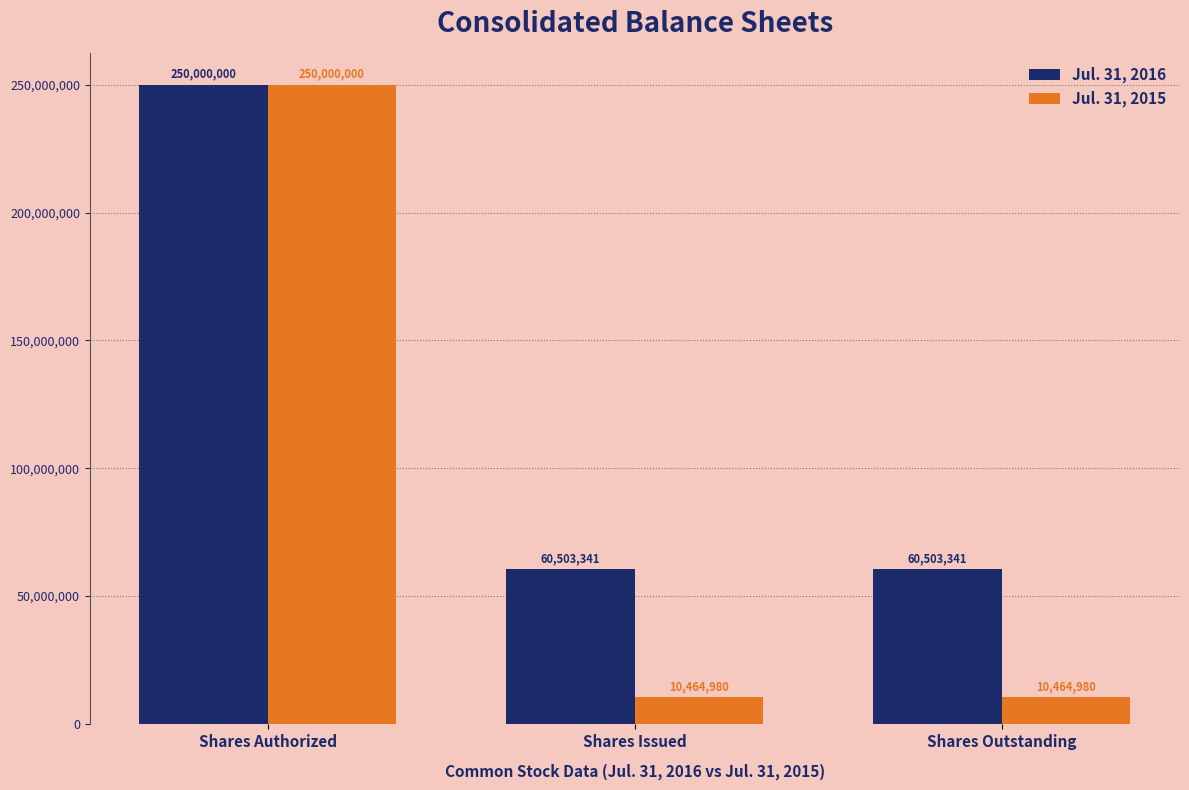

What is the difference between the highest and lowest values at Shares Issued?

50038361